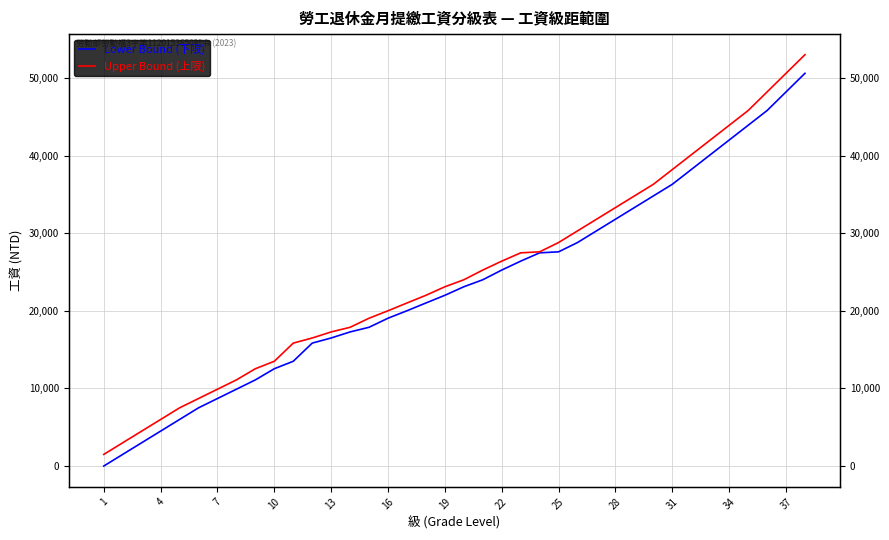

Reading right to left, what are all the values shown in this chart?

Lower Bound (下限): 50601	48201	45801	43901	42001	40101	38201	36301	34801	33301	31801	30301	28801	27601	27471	26401	25251	24001	23101	22001	21010	20009	19048	17881	17281	16501	15841	13501	12541	11101	9901	8701	7501	6001	4501	3001	1501	1
Upper Bound (上限): 53000	50600	48200	45800	43900	42000	40100	38200	36300	34800	33300	31800	30300	28800	27600	27470	26400	25250	24000	23100	22000	21009	20008	19047	17880	17280	16500	15840	13500	12540	11100	9900	8700	7500	6000	4500	3000	1500